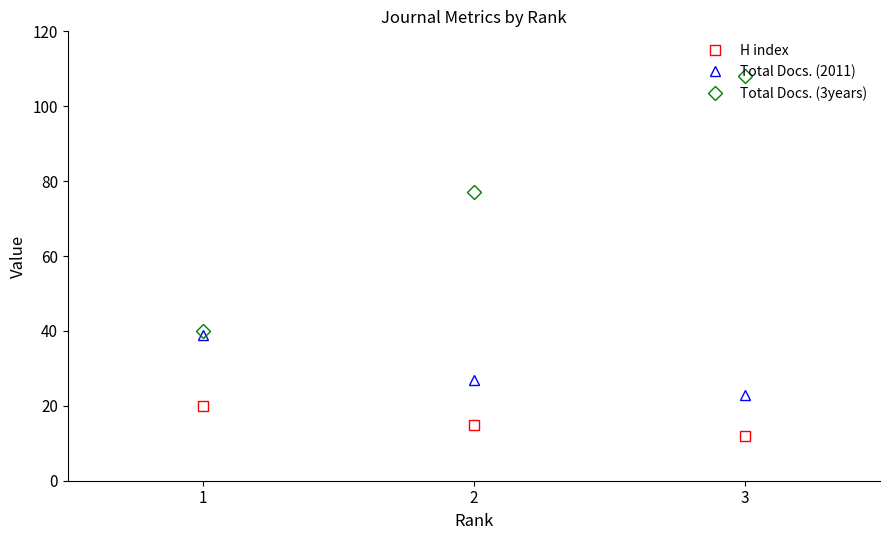

How many data points in Total Docs. (2011) are less than 27?

1